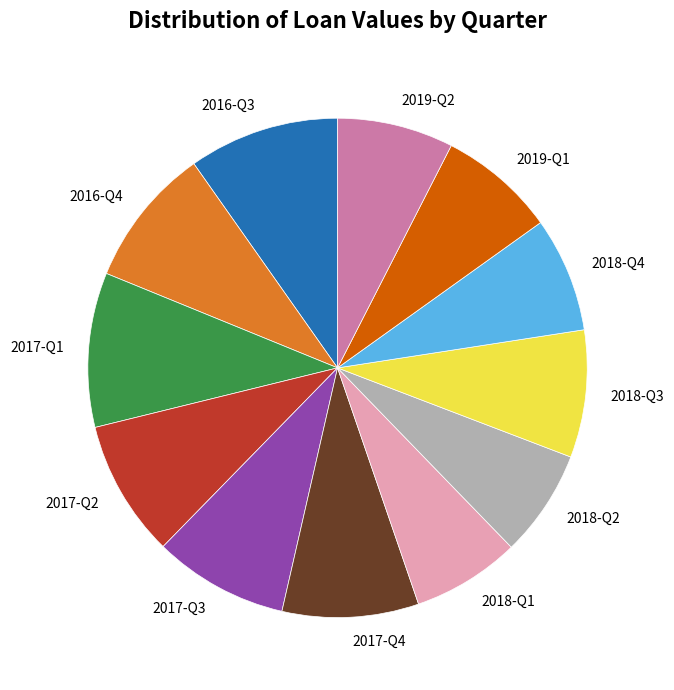

Do 2018-Q3 and 2019-Q2 together represent more than half of the pie?

No